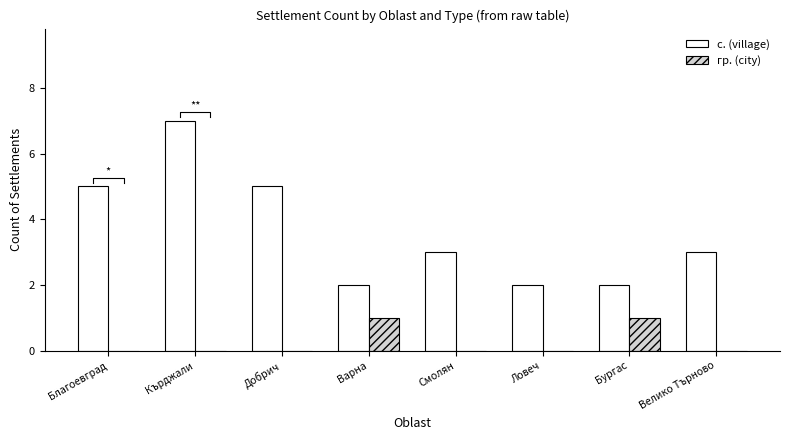

The гр. (city) series shows 0 at Ловеч. True or false?

False